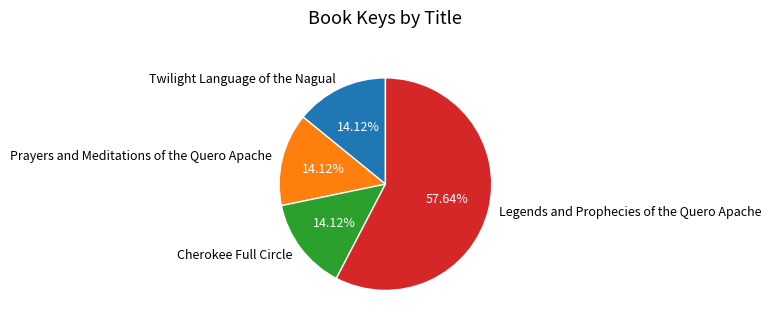

How many slices are in this pie chart?

4